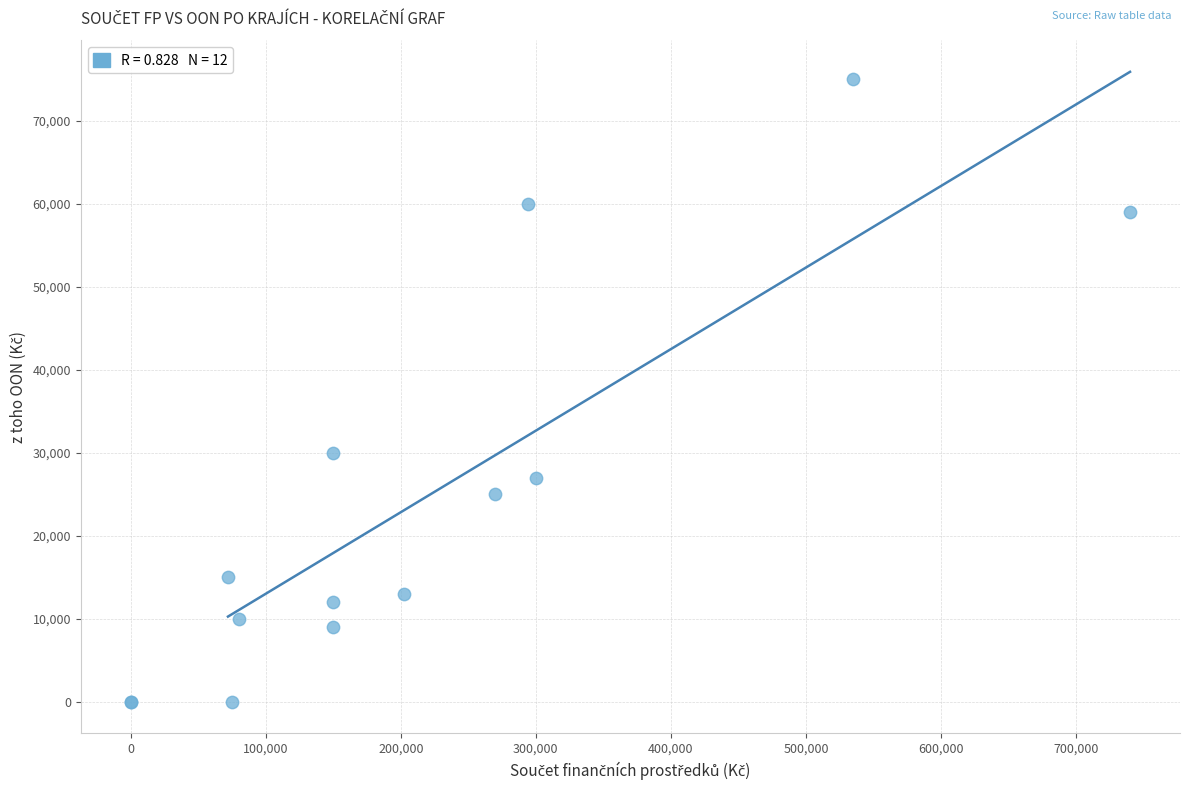

What Y value in the scatter plot is closest to 37500?

30000